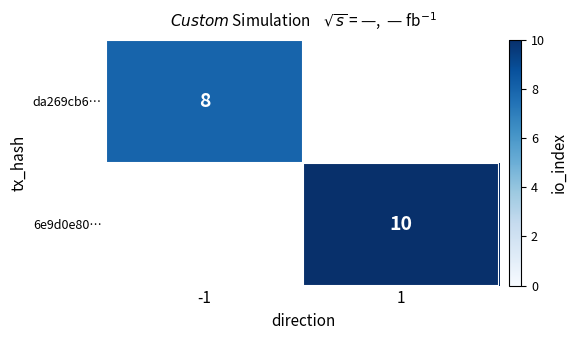

The da269cb6… series shows 13 at -1. True or false?

False